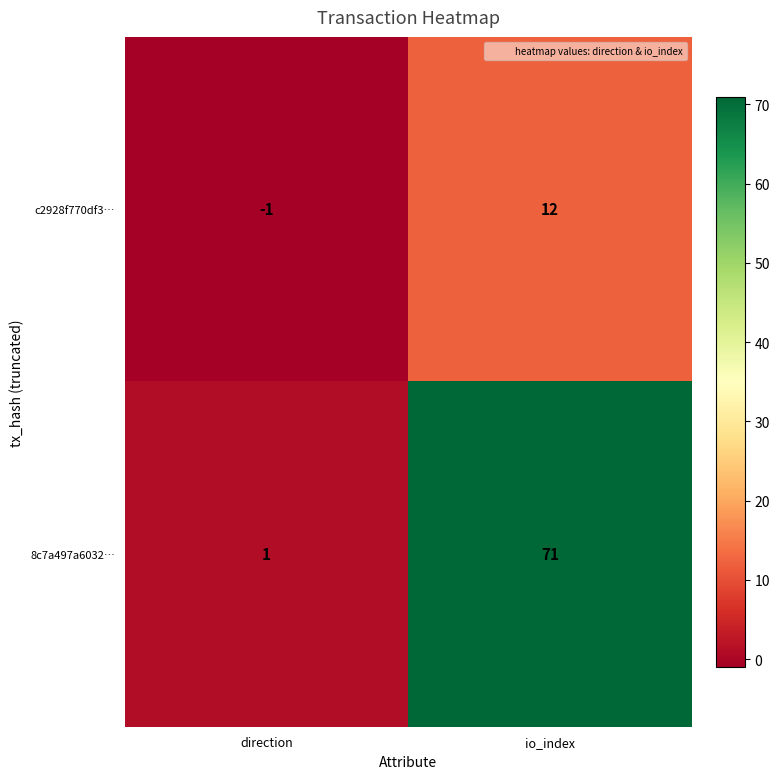

At which label does c2928f770df3… reach its peak?

io_index